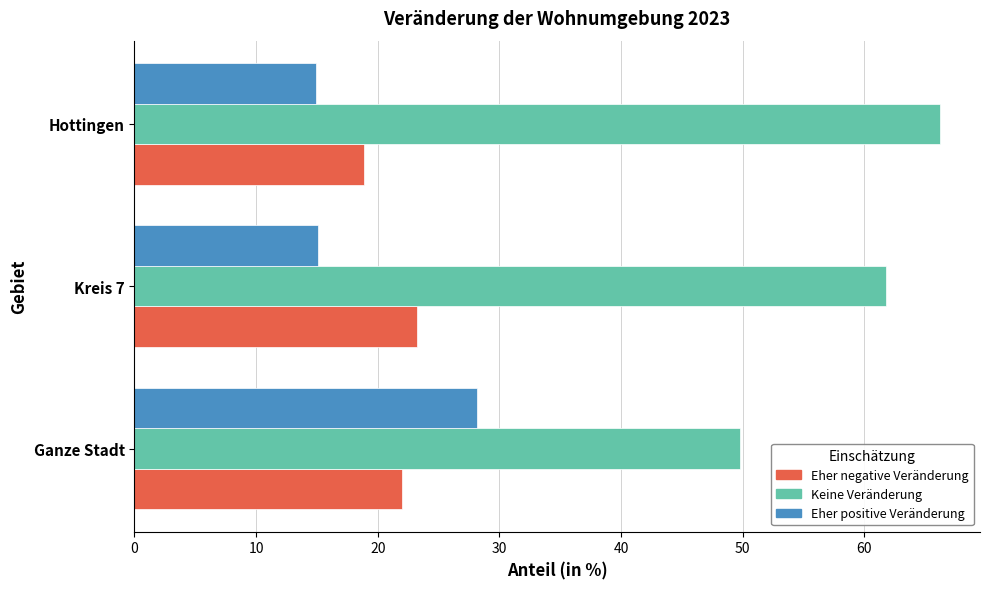

The Keine Veränderung series shows 24.9 at Kreis 7. True or false?

False